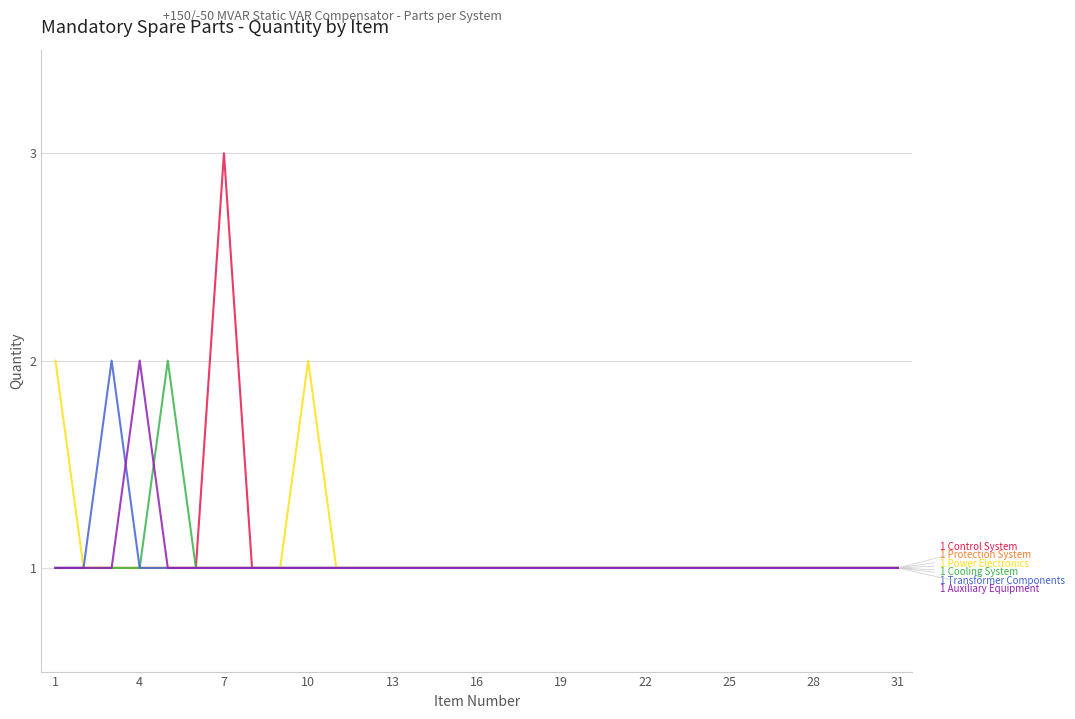

What is the maximum value shown in the chart?

3